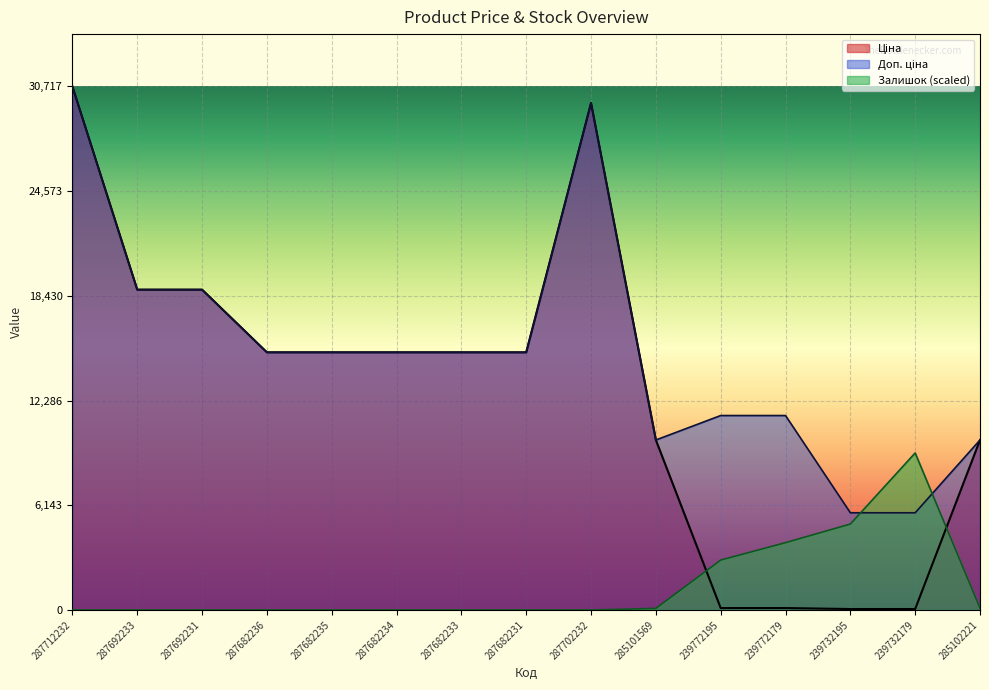

What is the difference between the maximum and minimum values in the Доп. ціна series?

25012.1